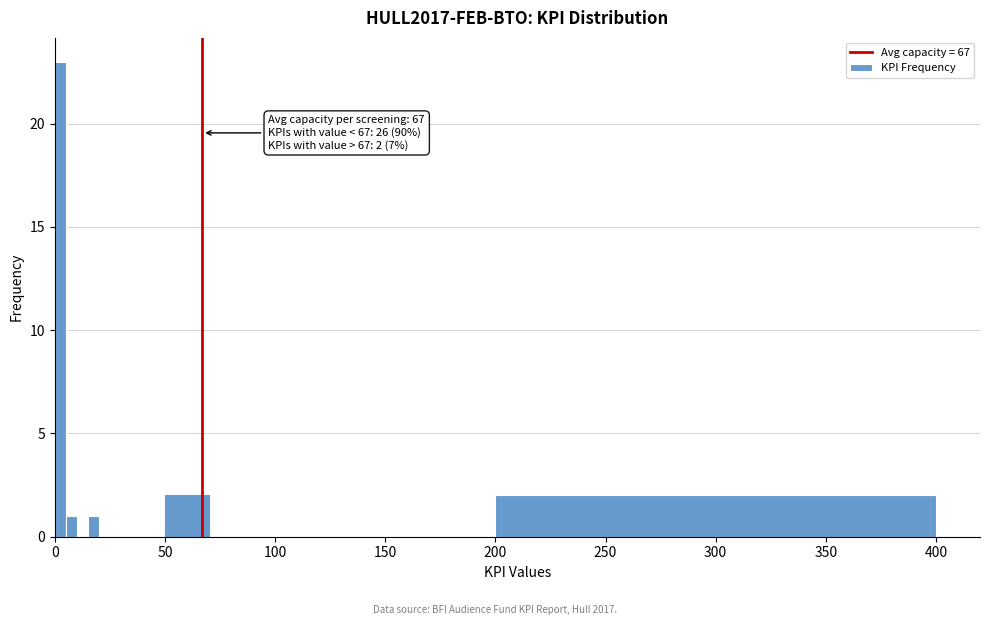

Around what value on the x-axis is the tallest bar? Give the approximate position of its centre, as read against the axis.

5